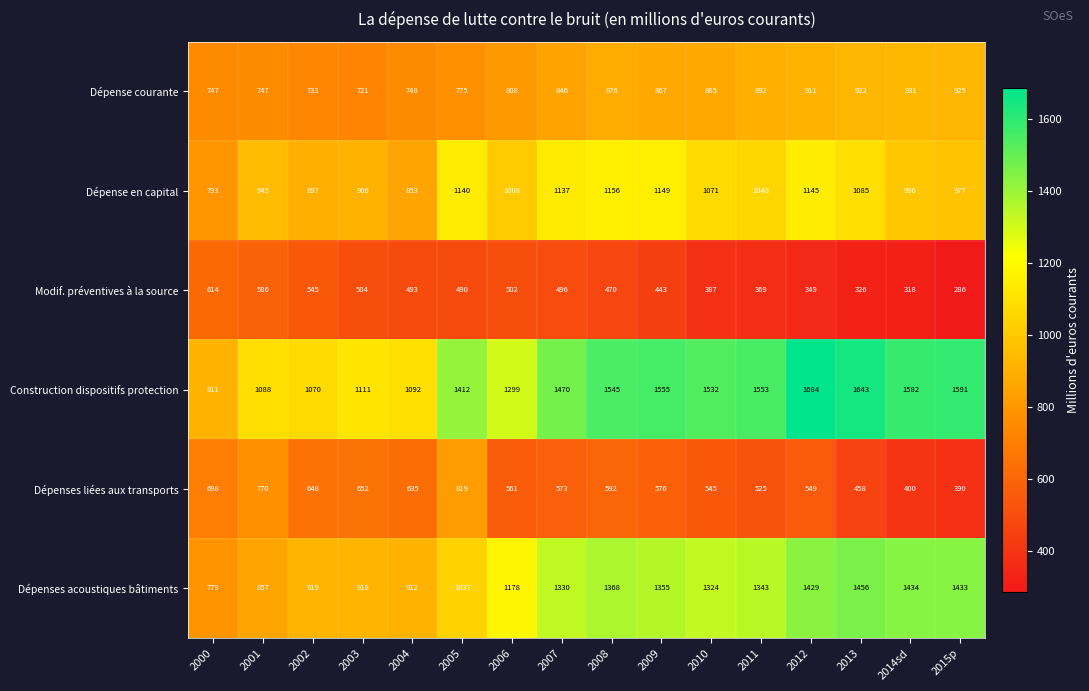

Which series has the largest total across all categories?

Construction dispositifs protection